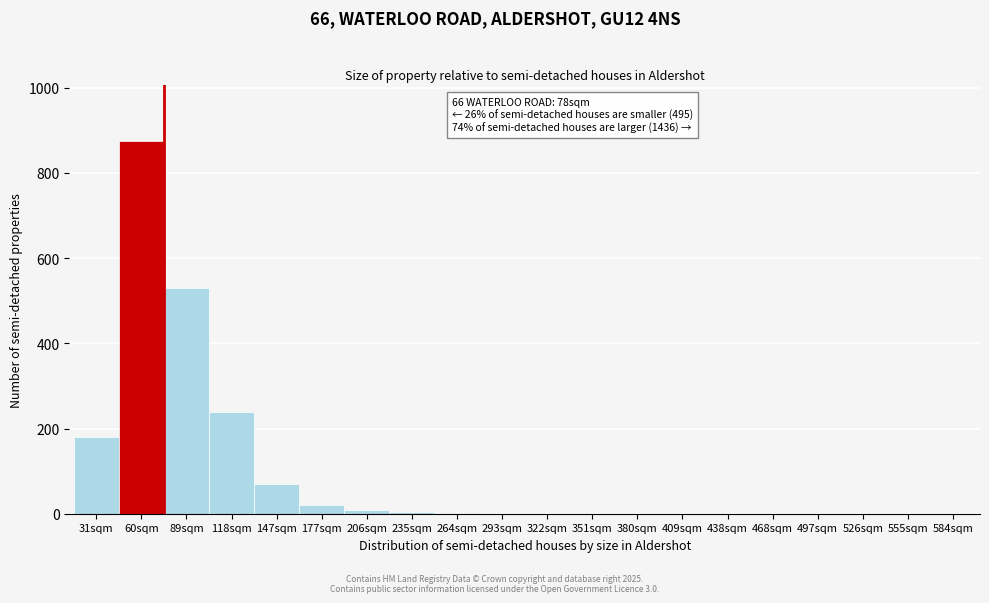

At which label is the value closest to 438?

89sqm